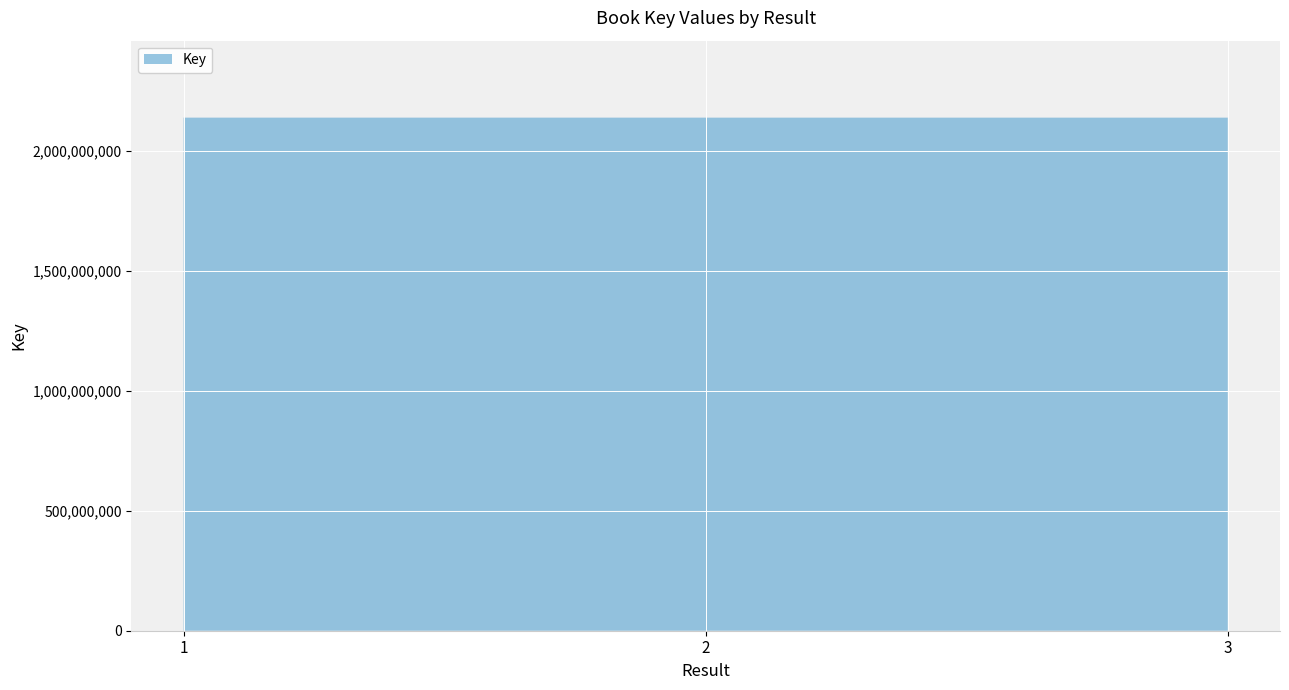

Reading left to right, extract all data points from this chart.

1=2137757943	2=2137729002	3=2137696003